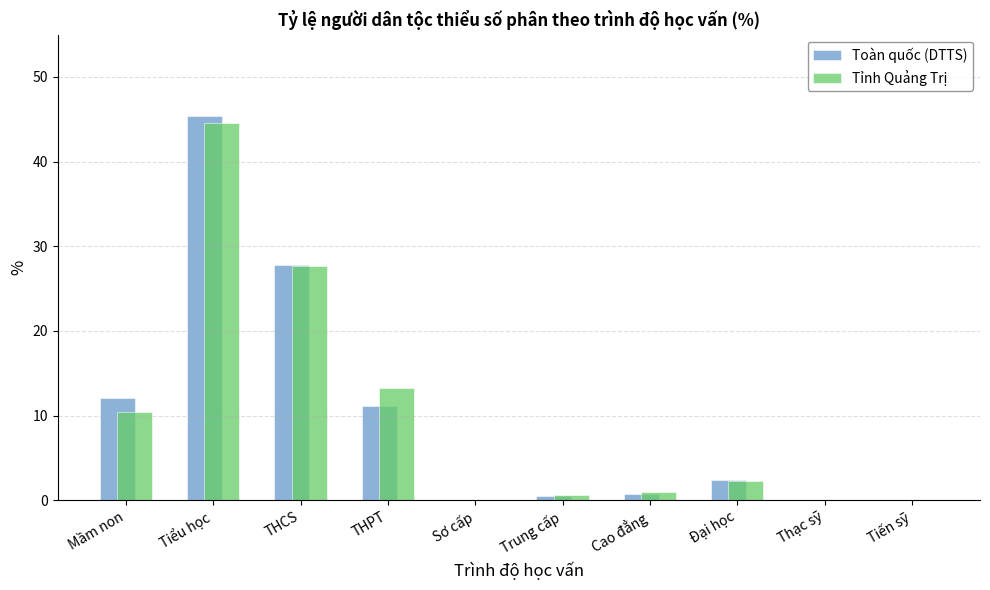

Which series changed the most between THPT and Trung cấp?

Tỉnh Quảng Trị